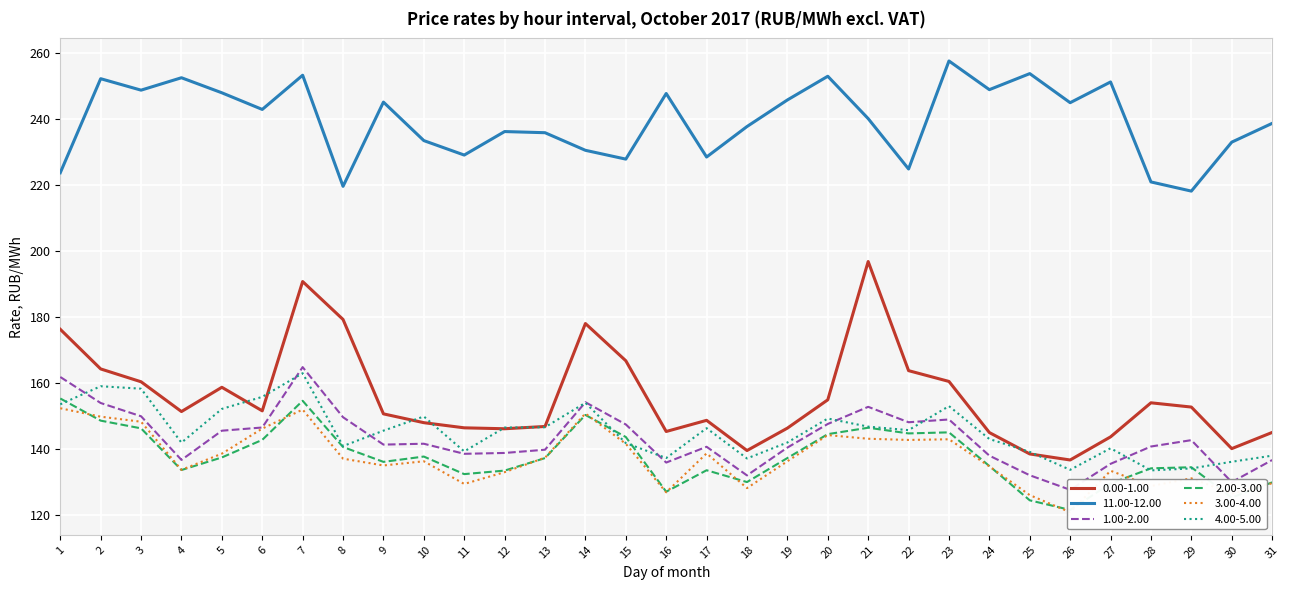

At which label does 2.00-3.00 reach its minimum?

26